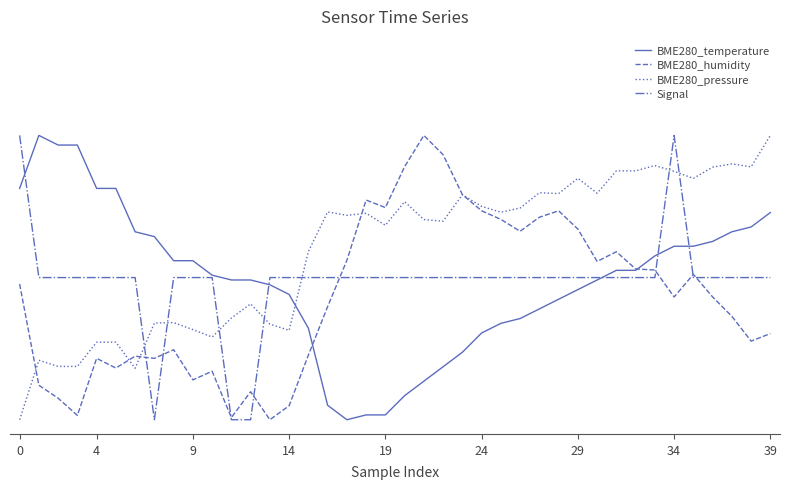

True or false: BME280_humidity and BME280_pressure intersect in this chart.

True